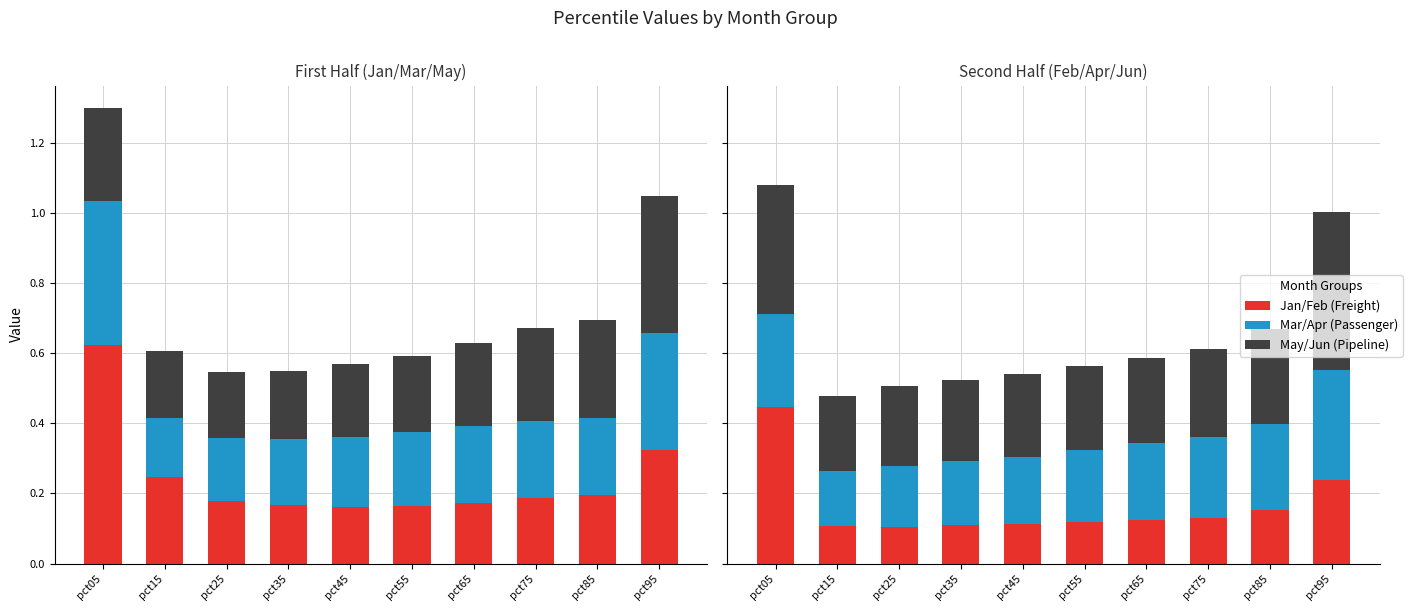

What is the sum of the Mar/Apr (Passenger) values at pct35 and pct55?

0.4